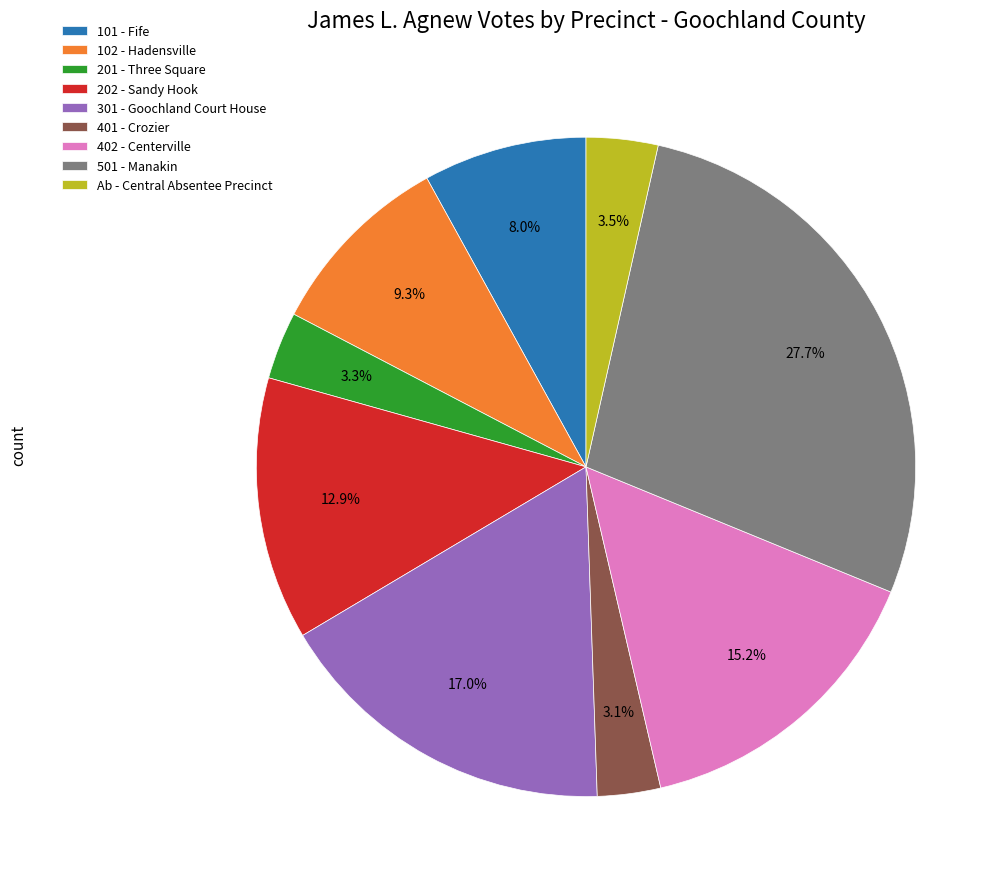

Is it true that 102 - Hadensville is 9% of the pie?

True